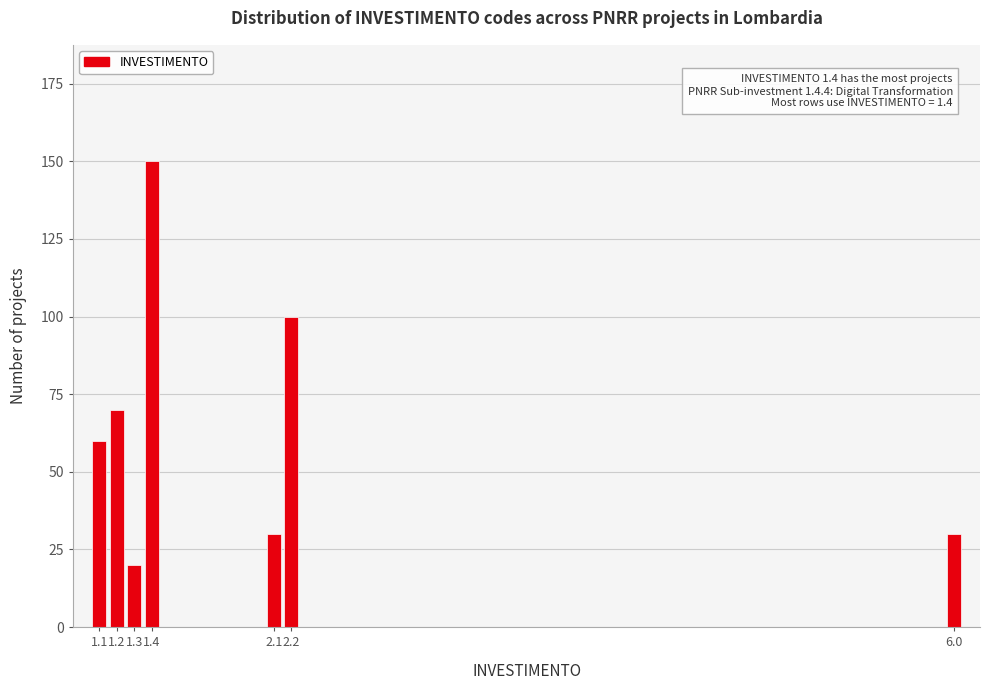

Reading left to right, list all the values displayed in this chart.

1.1=60	1.2=70	1.3=20	1.4=150	2.1=30	2.2=100	6.0=30